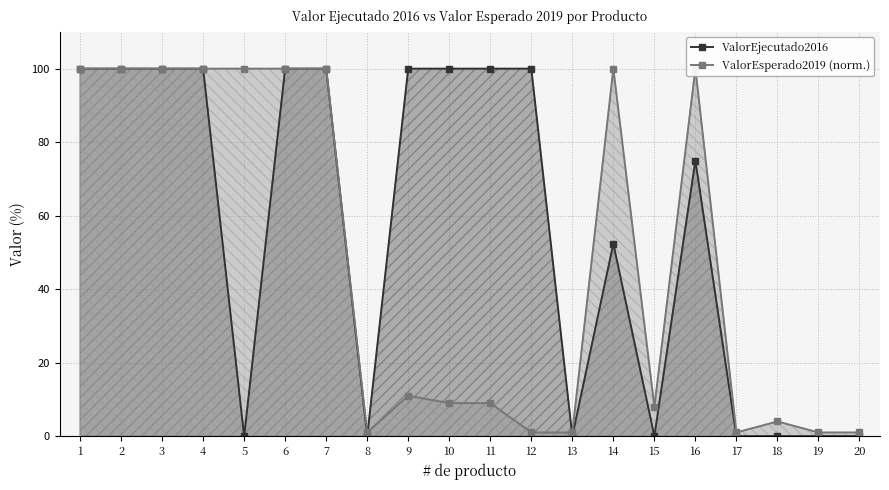

How many times do ValorEsperado2019 (norm.) and ValorEjecutado2016 cross each other?

2